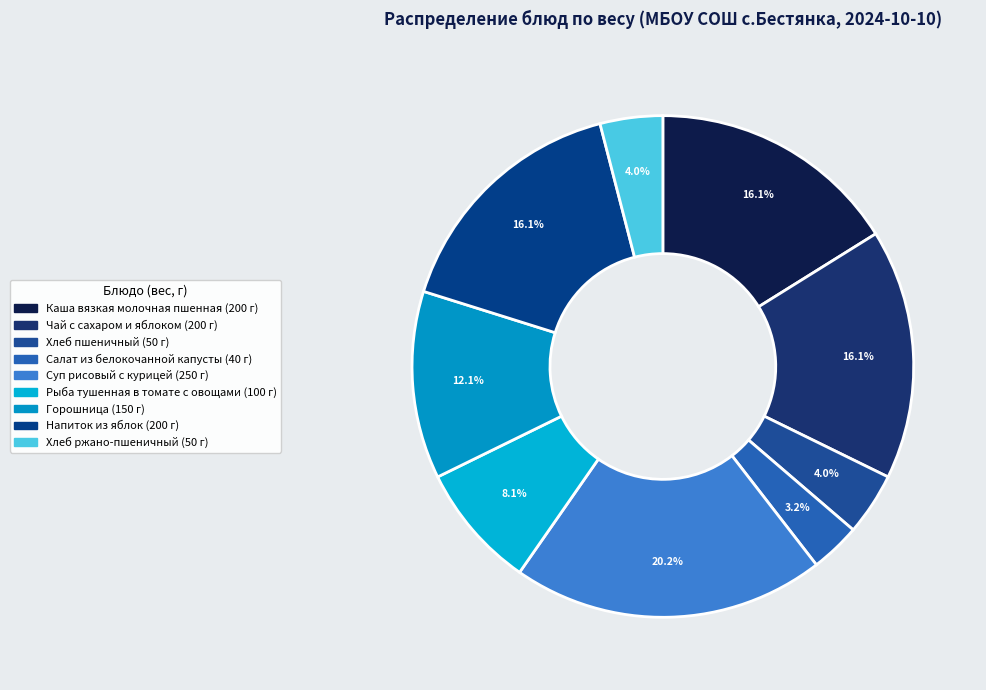

What percentage is the Хлеб пшеничный slice, to the nearest percent?

4%